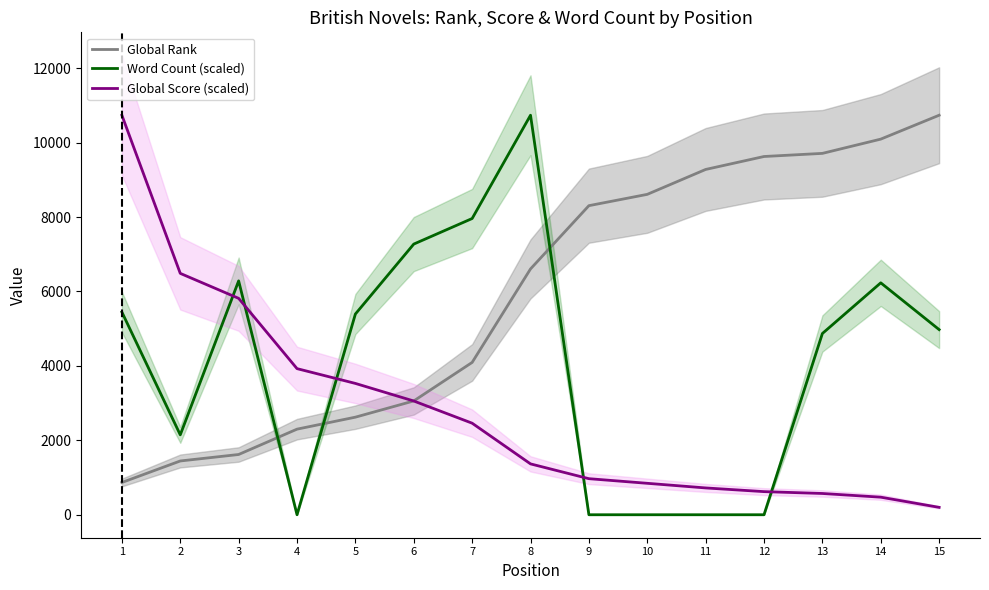

Count the number of categories in the chart.

15